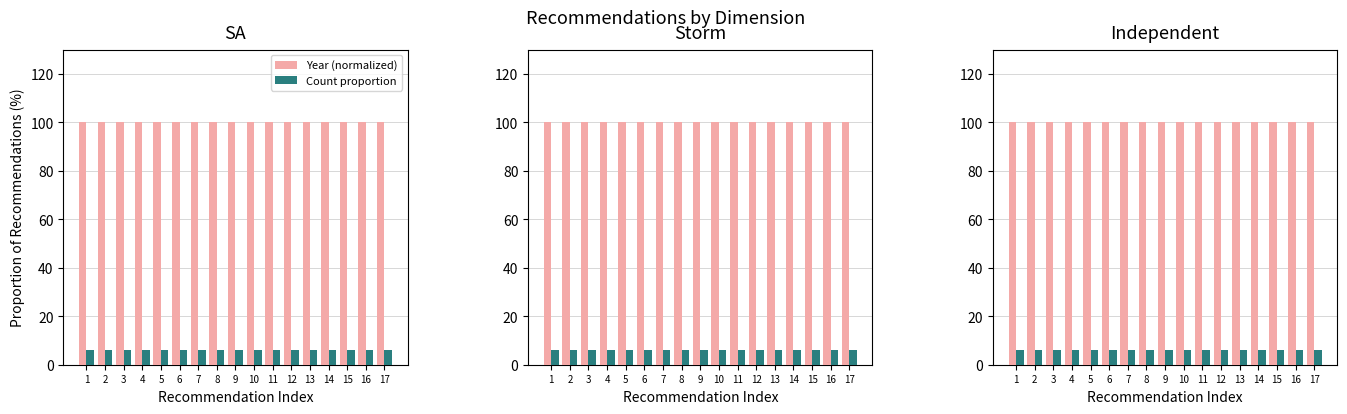

Does the chart contain stacked bars?

No